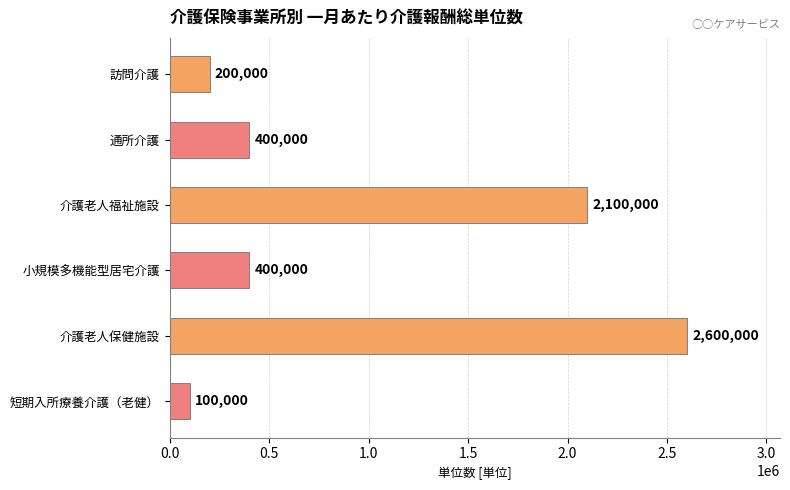

The value at 短期入所療養介護（老健） is 100000. True or false?

True